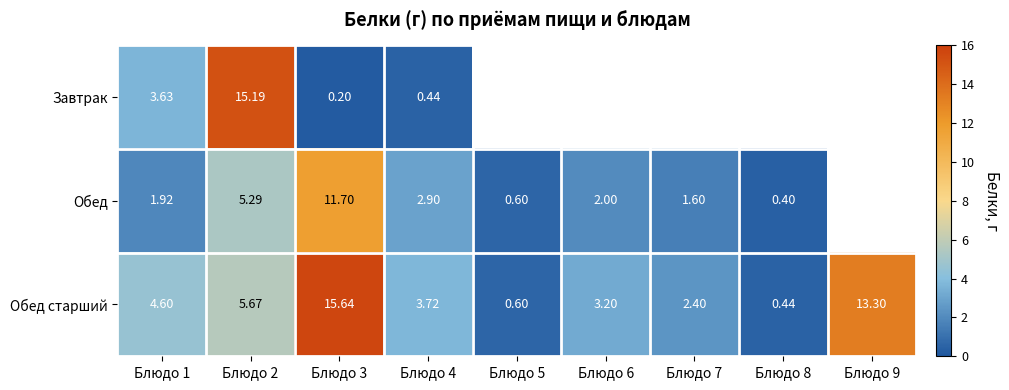

What is the maximum value for Обед старший?

15.6